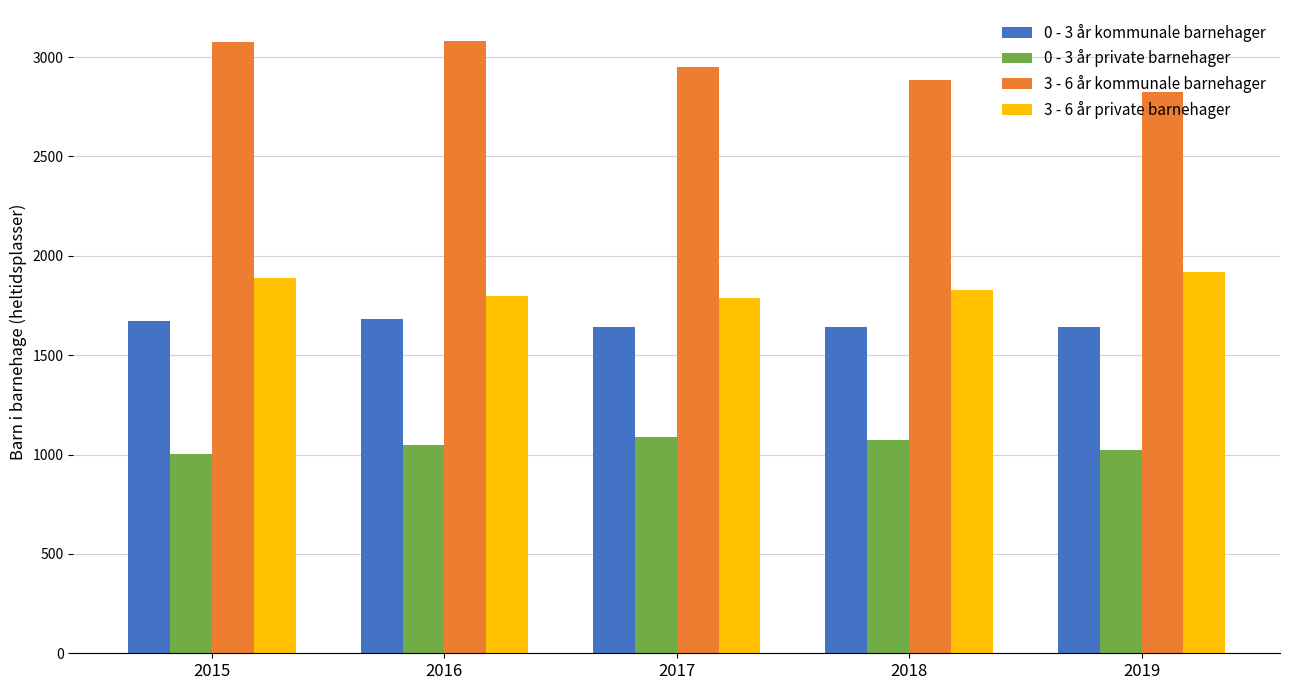

At 2015, list the series in order from largest to smallest.

3 - 6 år kommunale barnehager, 3 - 6 år private barnehager, 0 - 3 år kommunale barnehager, 0 - 3 år private barnehager